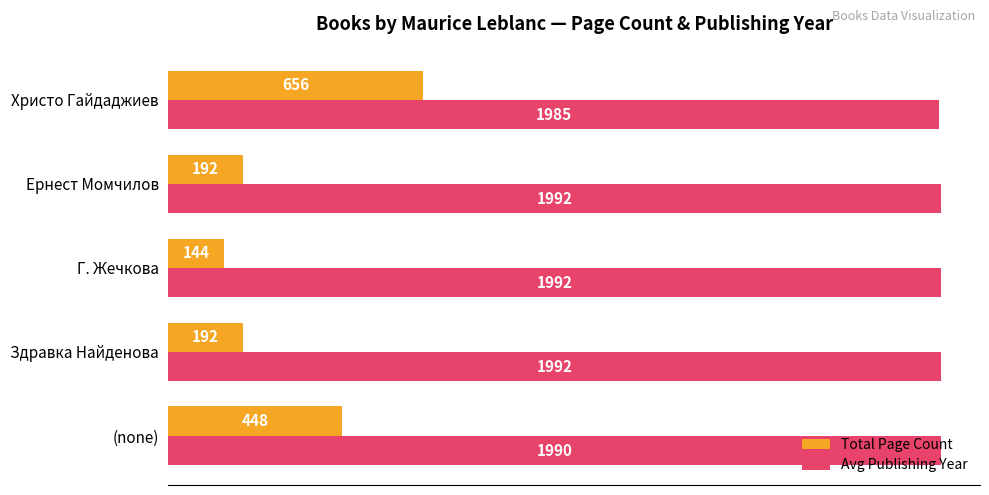

Read the Total Page Count value at Здравка Найденова, to the nearest 10.

190